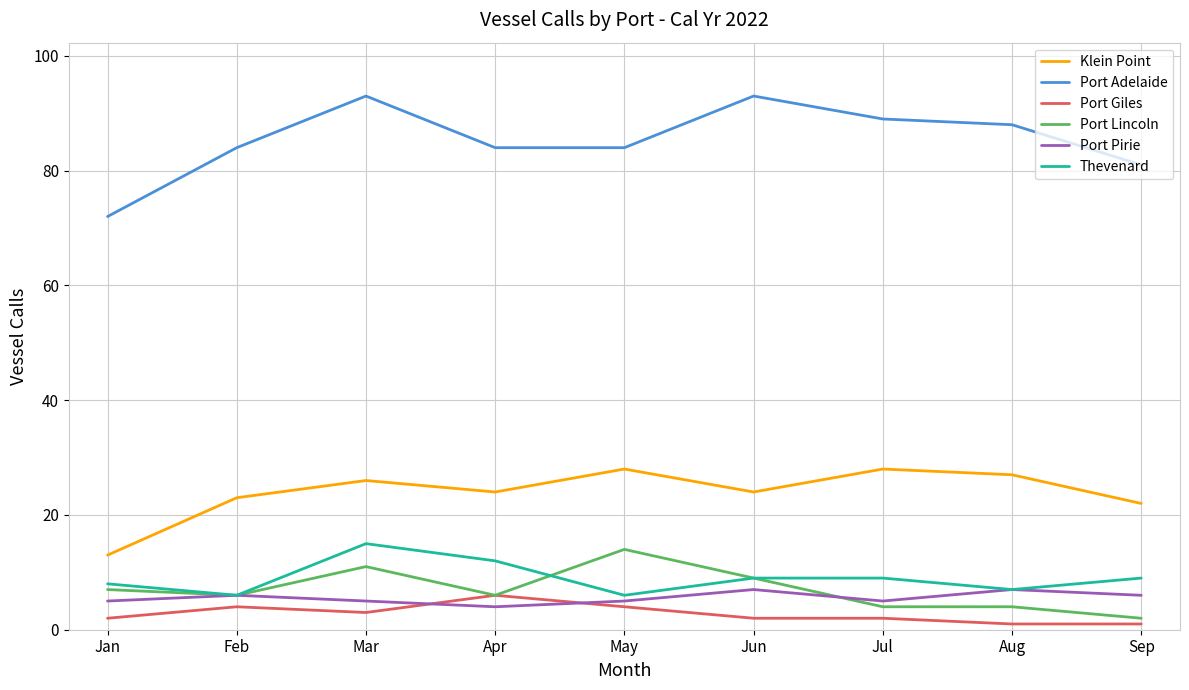

What is the sum of all Klein Point values?

215